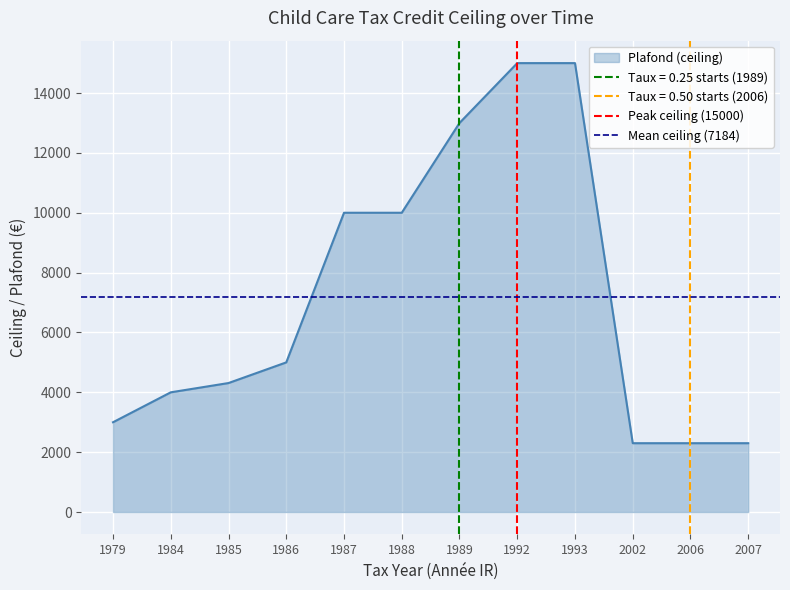

What is the value of the Mean ceiling (7184) point at the 2nd from the left?

7184.2